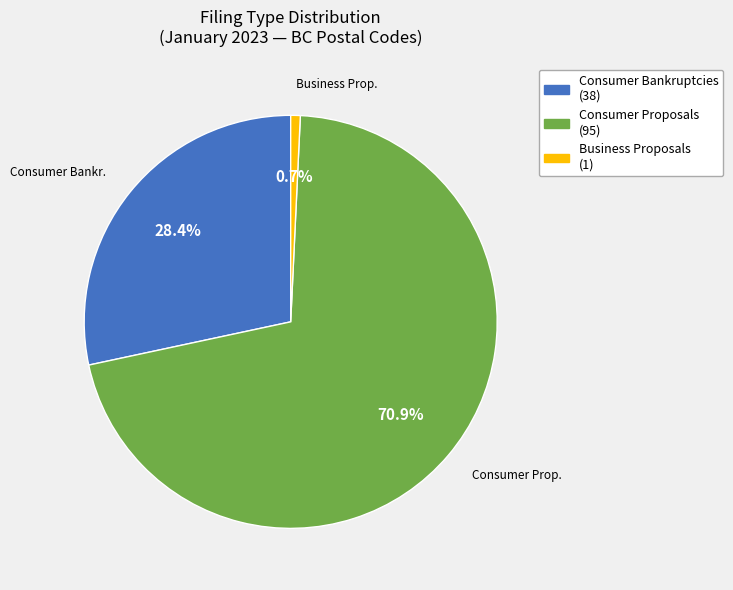

Is there a majority slice in this chart?

Yes